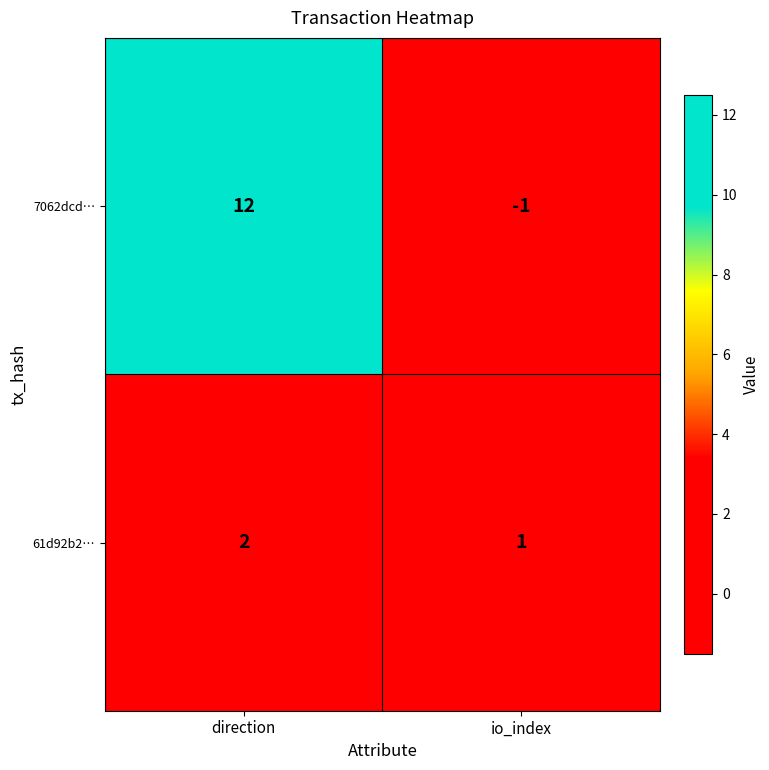

At which category is the sum across all series the highest?

direction